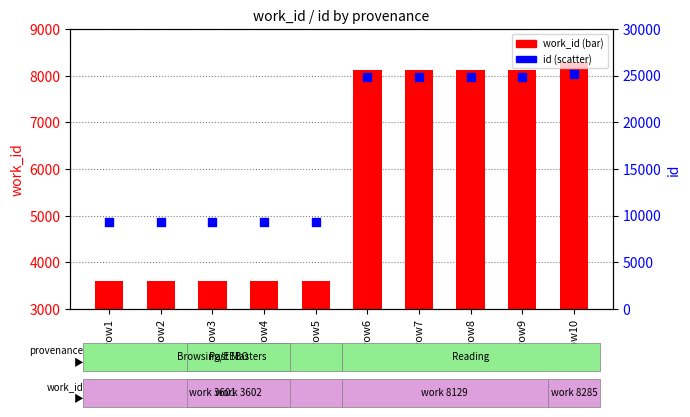

Which series contains the highest Y value?

id